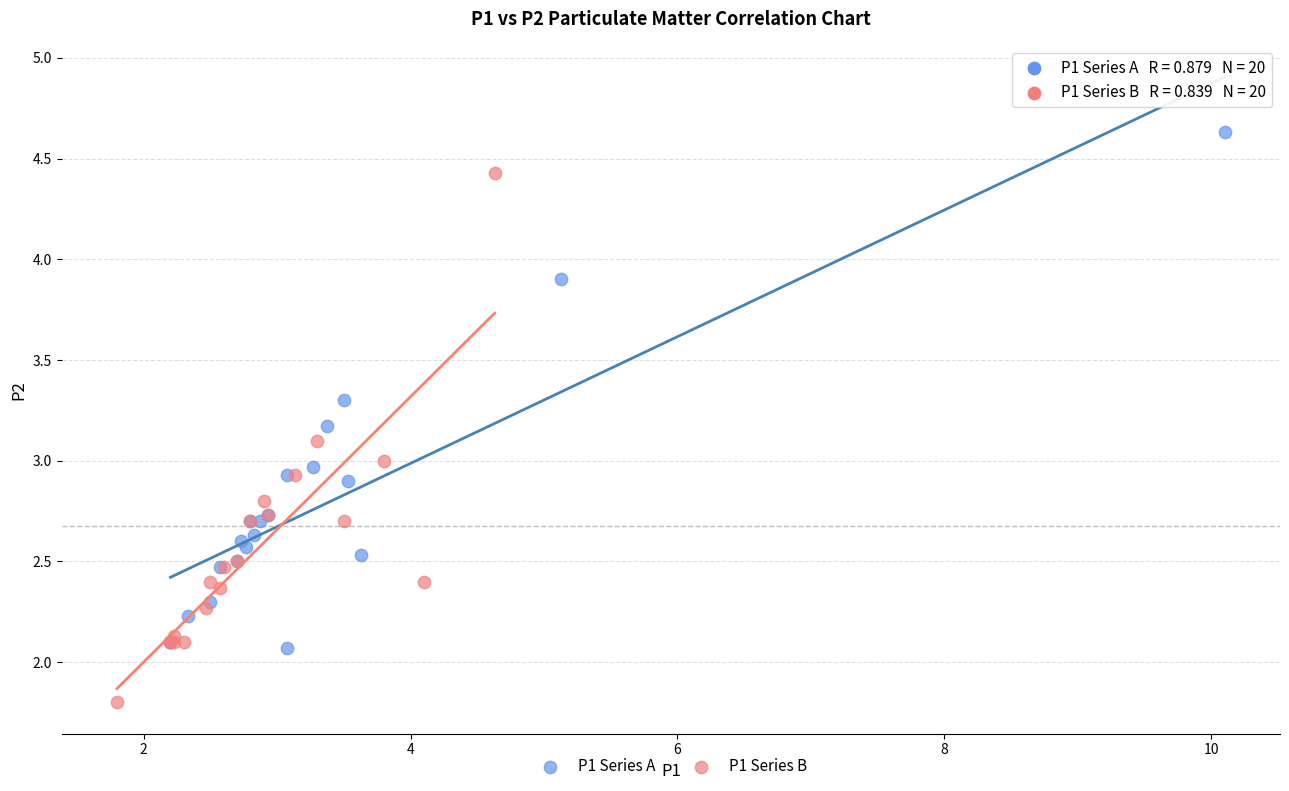

What are all the series names shown in the legend?

P1 Series A, P1 Series B